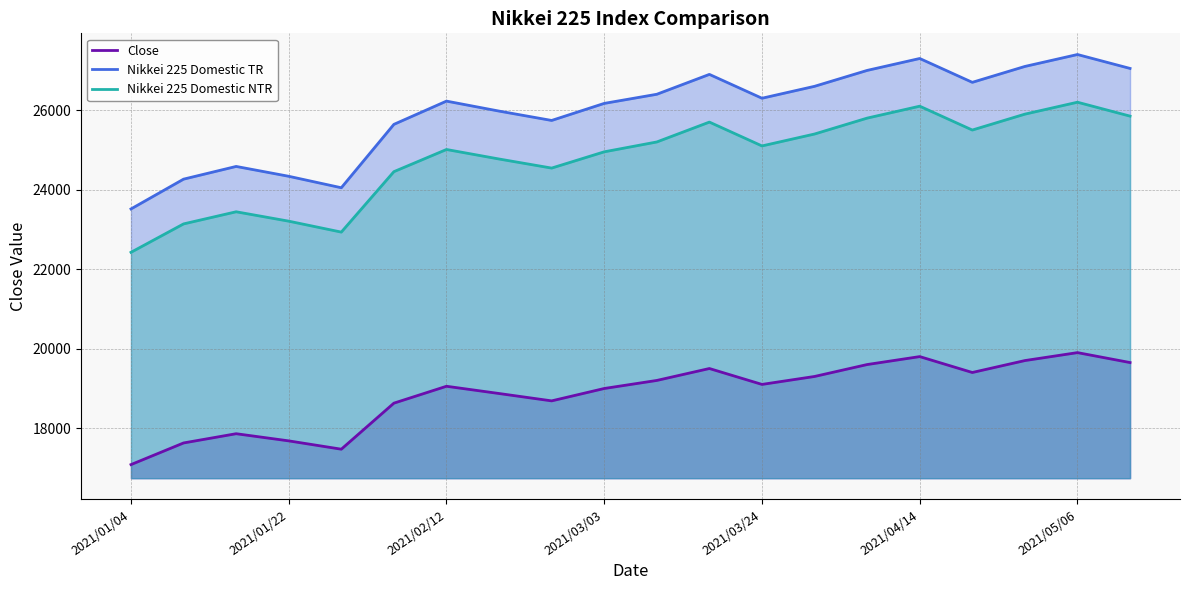

The Nikkei 225 Domestic NTR series shows 25800.0 at 14. True or false?

True